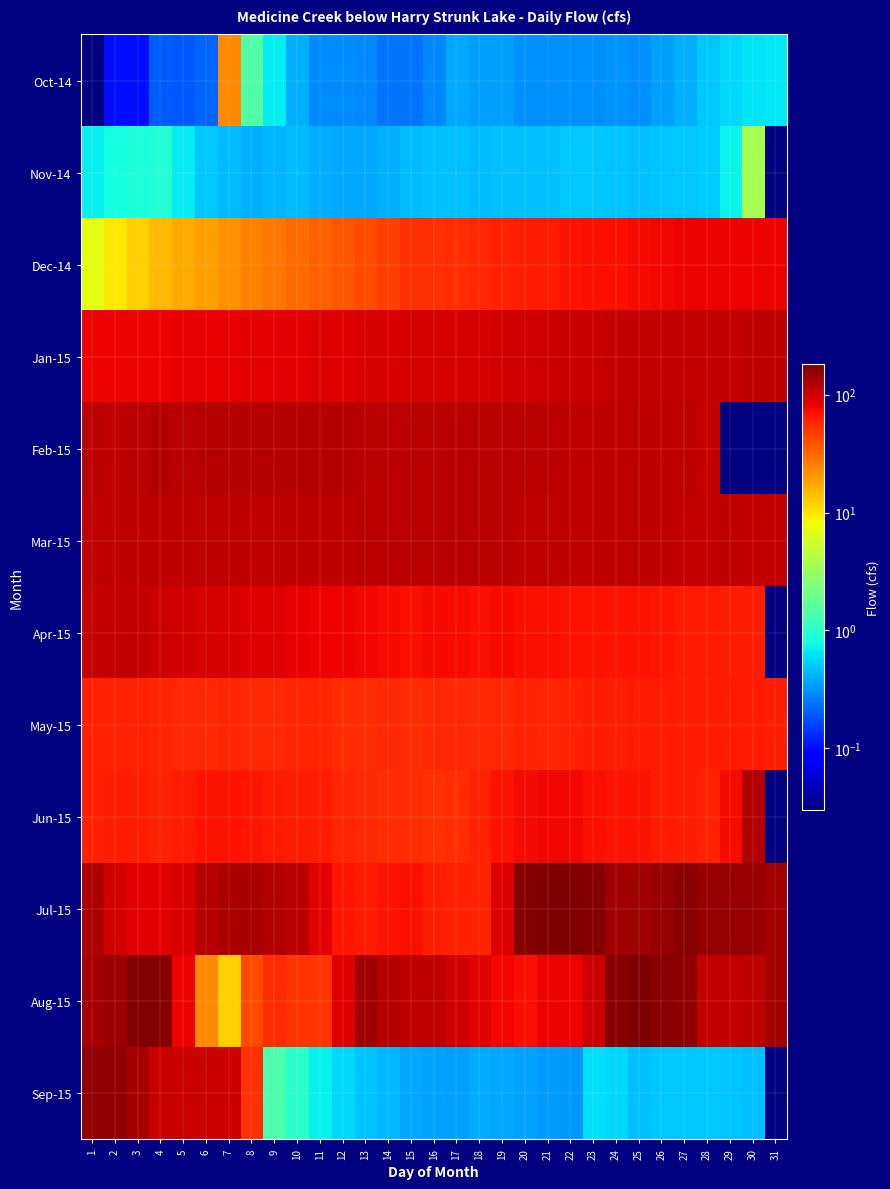

Where is Sep-15 nearest to the value 78?

7